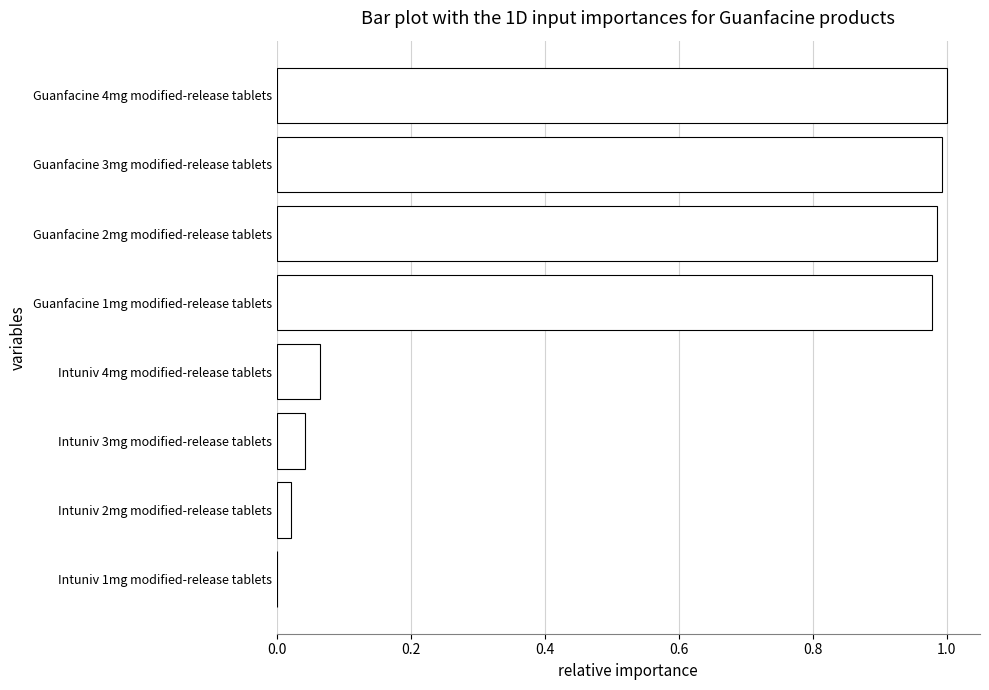

The chart shows a value of 1.0 at Guanfacine 1mg modified-release tablets. True or false?

True